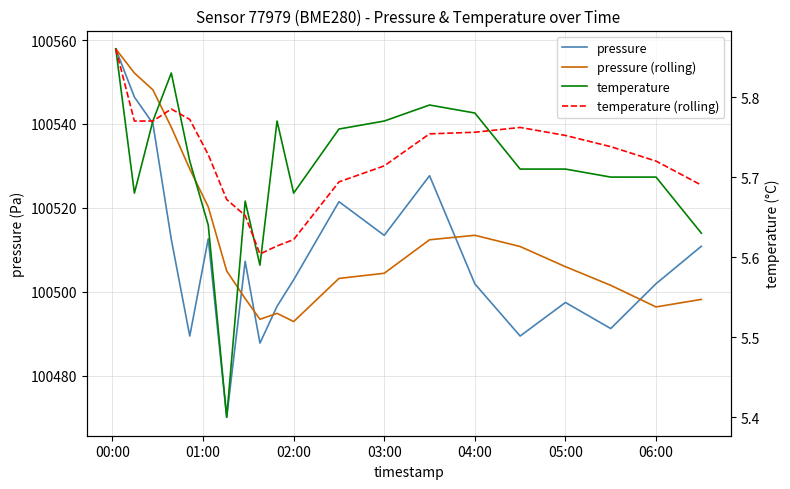

What is the value of the temperature (rolling) point at the 12th from the left?

5.7